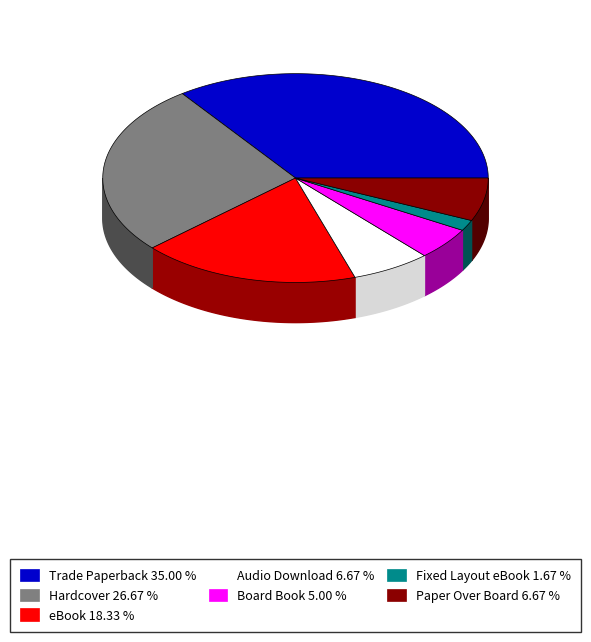

To the nearest percent, what portion does Paper Over Board represent?

7%